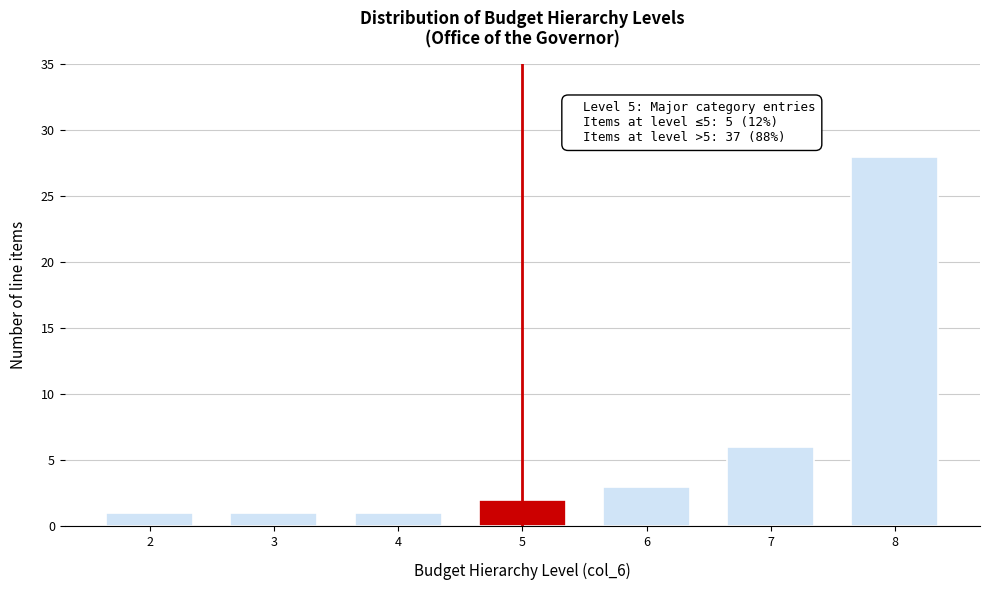

Reading left to right, extract all data points from this chart.

2=1	3=1	4=1	5=2	6=3	7=6	8=28